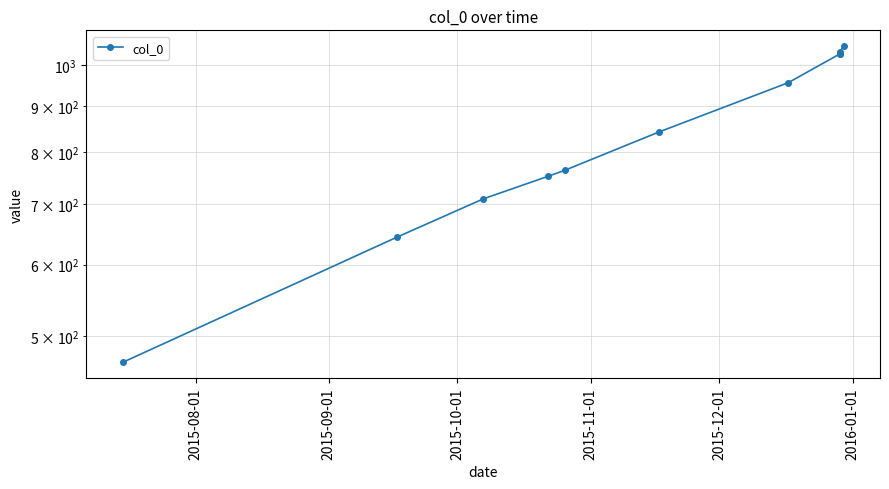

Reading left to right, transcribe all the data shown in this chart.

467	644	710	752	764	843	956	1029	1030	1032	1035	1050